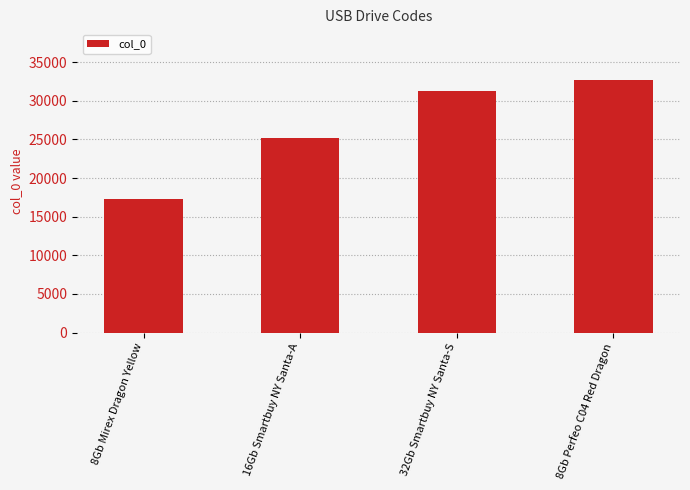

What is the minimum value shown in the chart?

17287